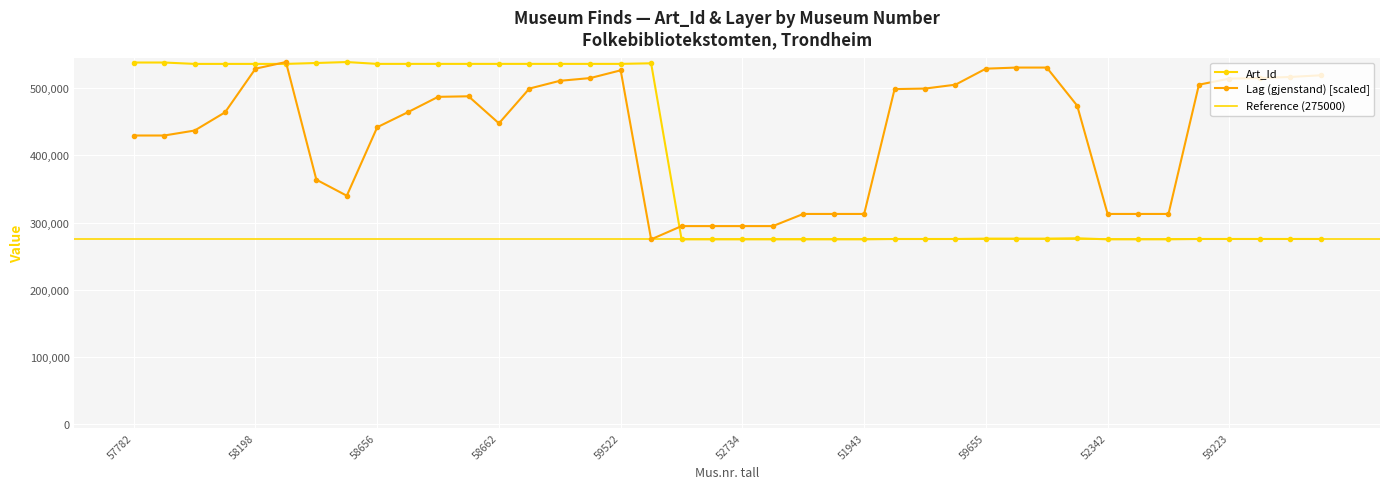

What position from the right is 59613?

11